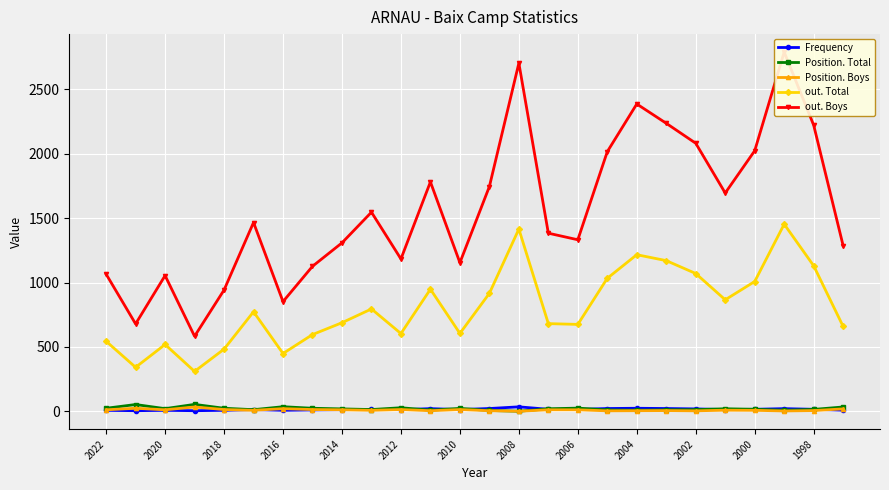

Is it true that out. Total equals 605 at 2010?

True